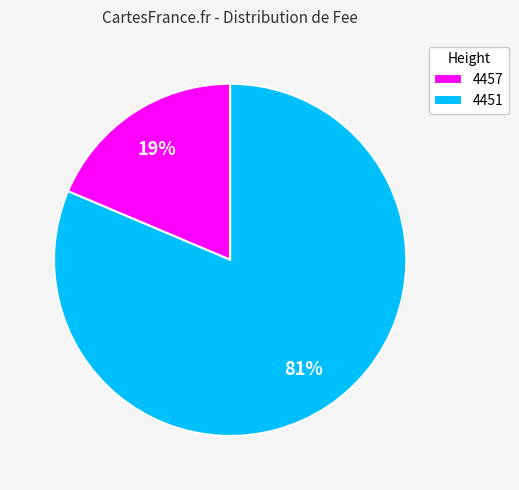

What percentage is the 4451 slice, to the nearest percent?

81%